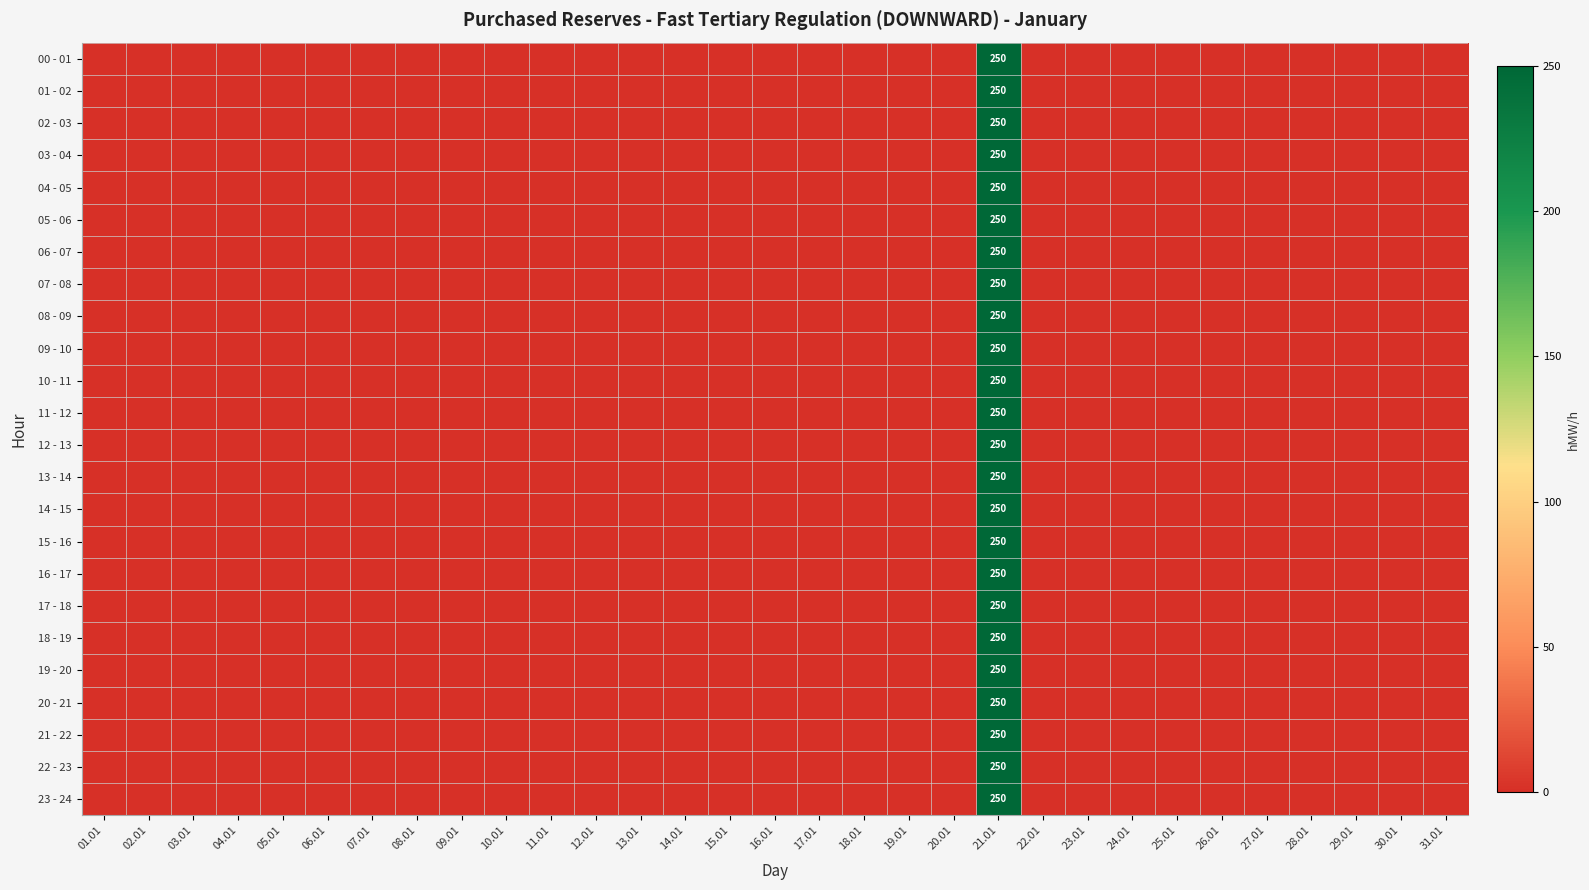

At how many categories does at least one series exceed 83?

1